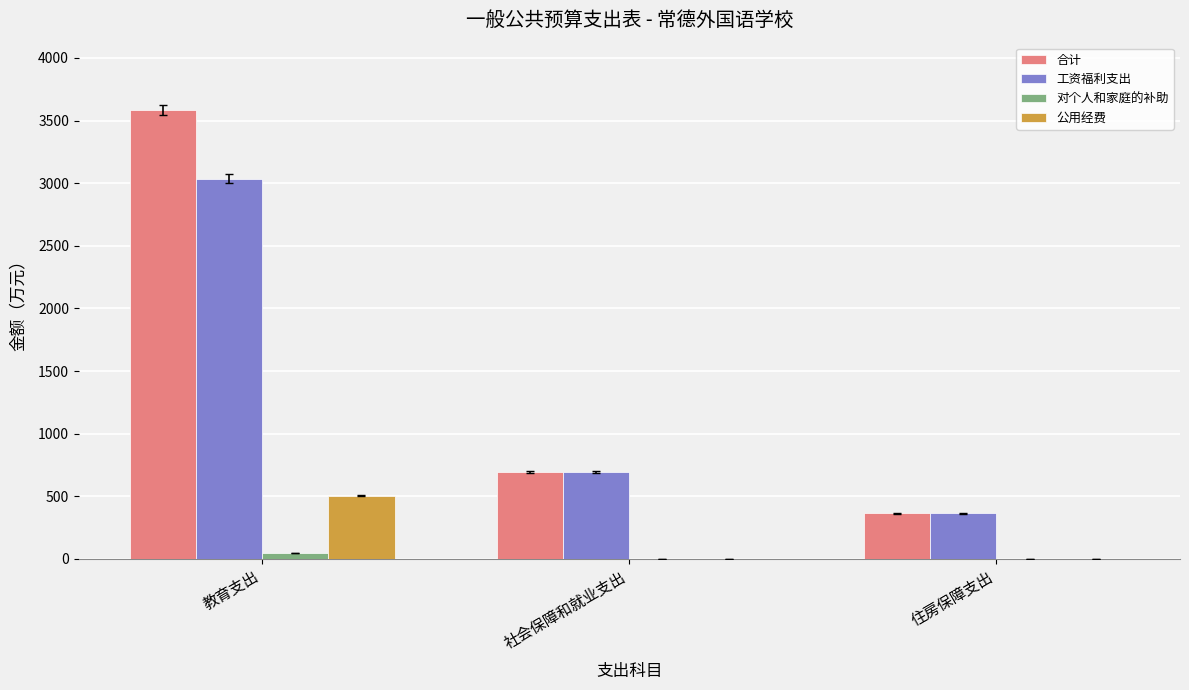

Reading right to left, extract all data points from this chart.

合计: 住房保障支出=364.2	社会保障和就业支出=695.0	教育支出=3584.6
工资福利支出: 住房保障支出=364.2	社会保障和就业支出=695.0	教育支出=3035.1
对个人和家庭的补助: 住房保障支出=0.0	社会保障和就业支出=0.0	教育支出=44.7
公用经费: 住房保障支出=0.0	社会保障和就业支出=0.0	教育支出=504.9